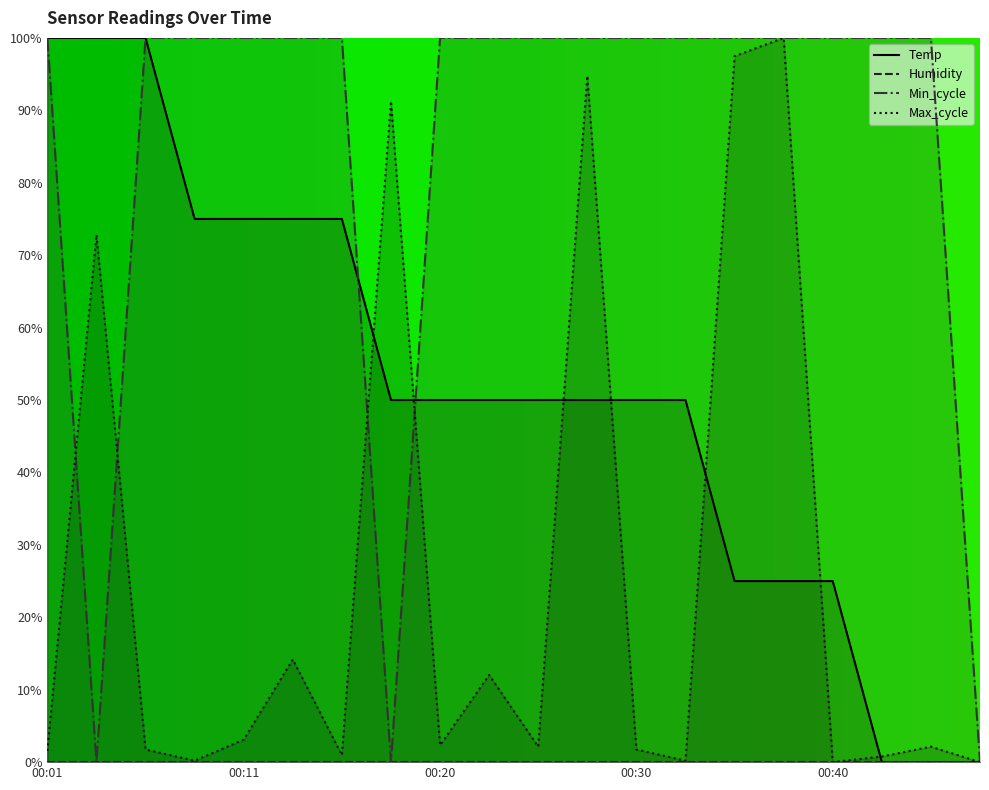

Between 00:15 and 00:47, which is larger?

00:15